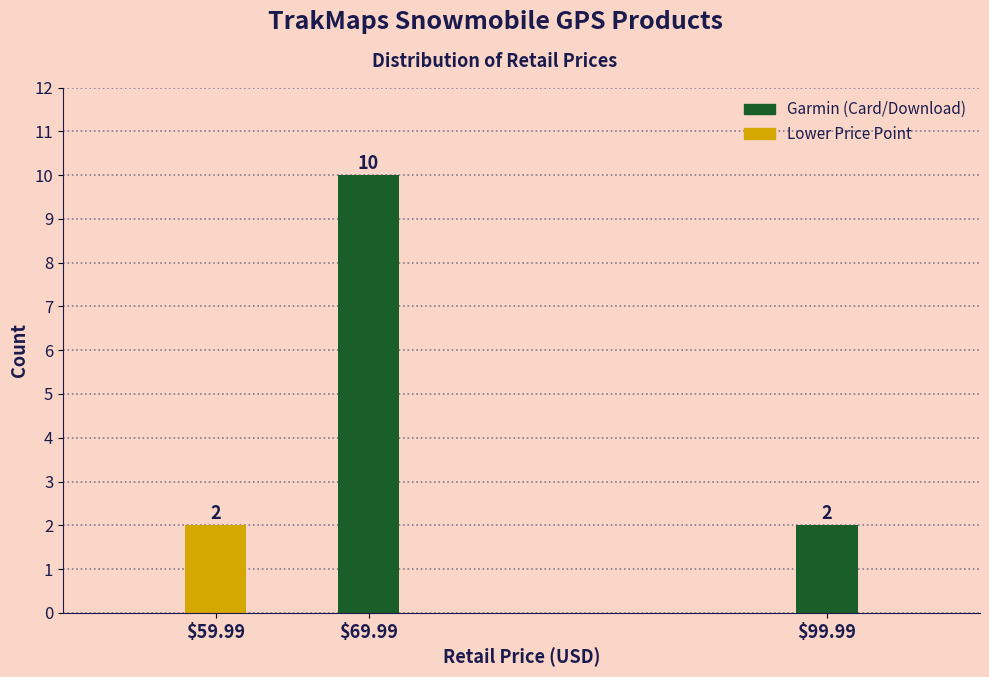

Reading left to right, extract all data points from this chart.

2	10	2